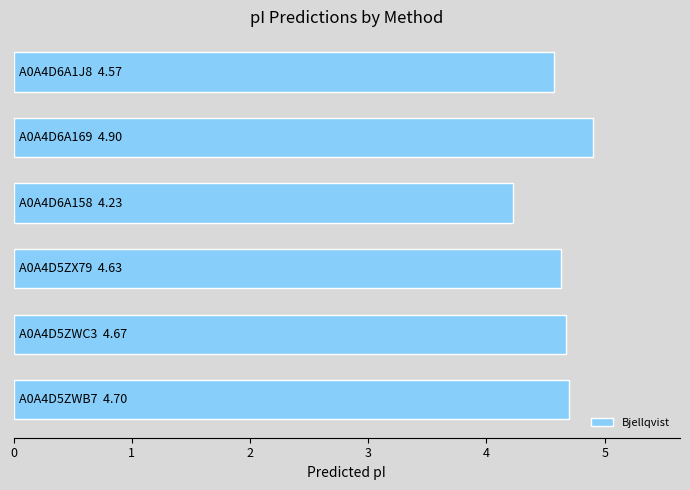

What is the difference between the maximum and minimum values?

0.7